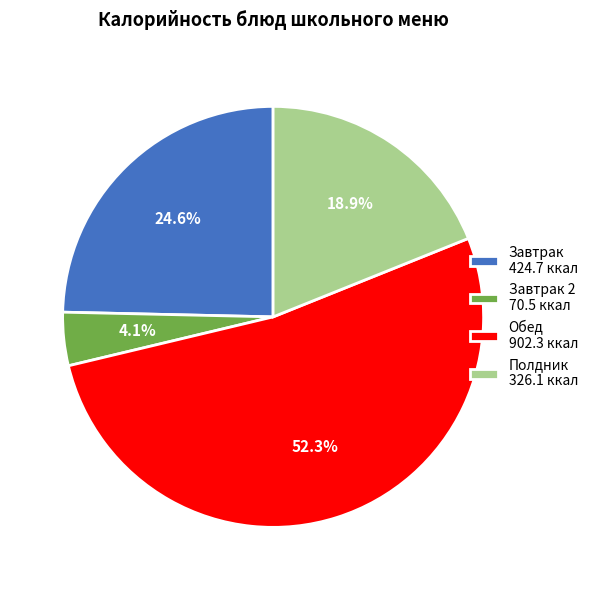

Combined, what portion of the pie is Обед 902.3 ккал and Полдник 326.1 ккал?

71.3%